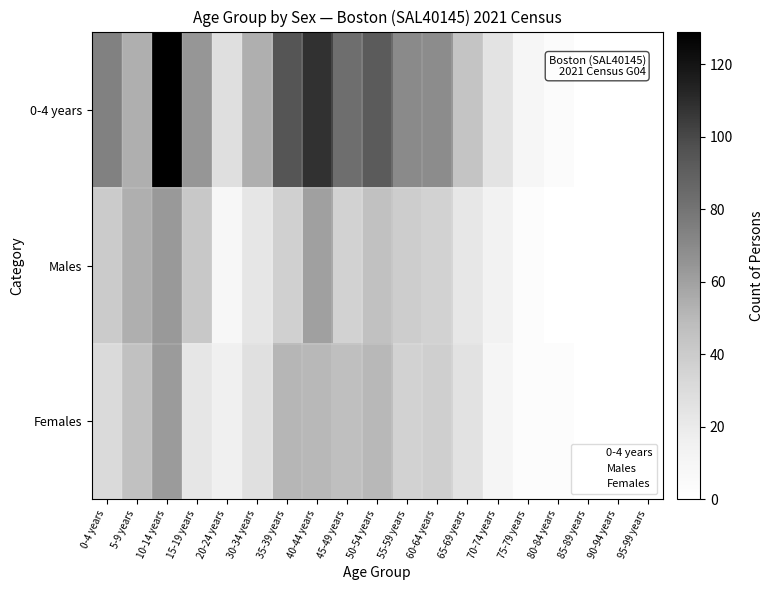

Reading right to left, what are all the values shown in this chart?

0-4 years: 95-99 years=0	90-94 years=0	85-89 years=0	80-84 years=4	75-79 years=10	70-74 years=25	65-69 years=44	60-64 years=69	55-59 years=70	50-54 years=92	45-49 years=83	40-44 years=108	35-39 years=95	30-34 years=54	20-24 years=28	15-19 years=64	10-14 years=129	5-9 years=54	0-4 years=74
Males: 95-99 years=0	90-94 years=0	85-89 years=0	80-84 years=0	75-79 years=3	70-74 years=14	65-69 years=22	60-64 years=36	55-59 years=39	50-54 years=46	45-49 years=36	40-44 years=60	35-39 years=37	30-34 years=23	20-24 years=8	15-19 years=42	10-14 years=63	5-9 years=54	0-4 years=40
Females: 95-99 years=0	90-94 years=0	85-89 years=0	80-84 years=3	75-79 years=3	70-74 years=11	65-69 years=26	60-64 years=38	55-59 years=36	50-54 years=50	45-49 years=47	40-44 years=50	35-39 years=51	30-34 years=27	20-24 years=16	15-19 years=23	10-14 years=62	5-9 years=46	0-4 years=31